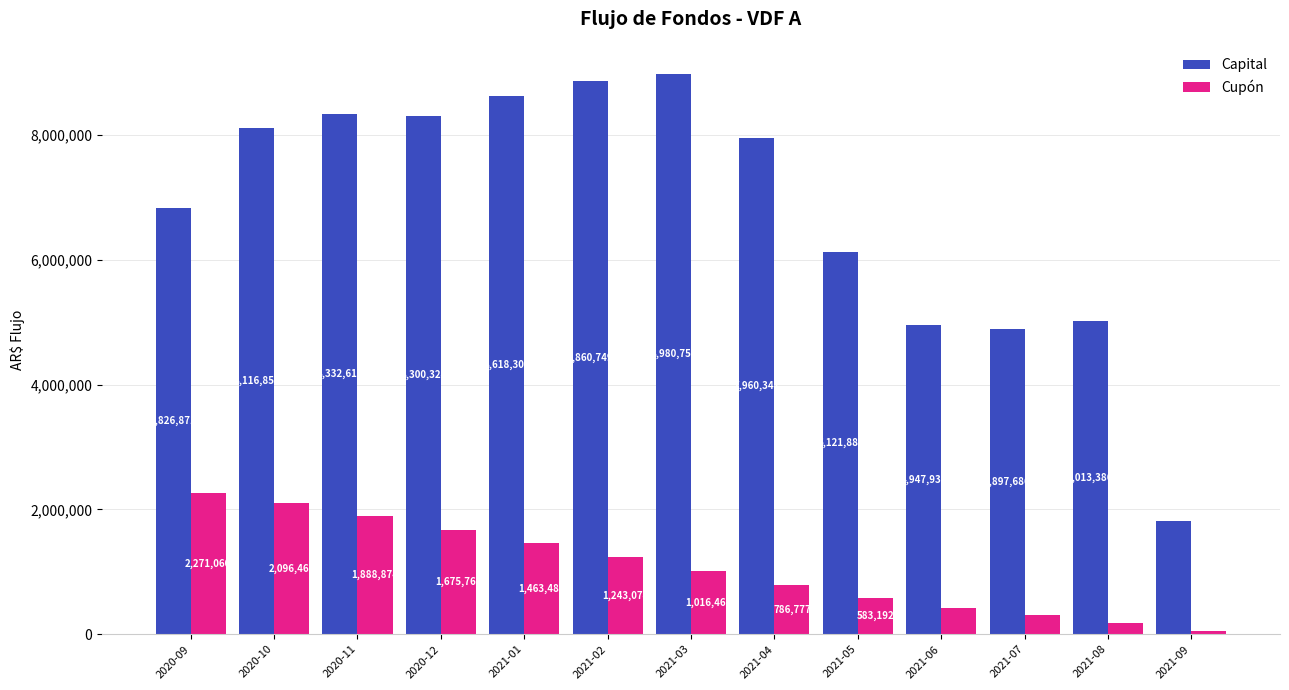

At which label does Cupón reach its minimum?

2021-09